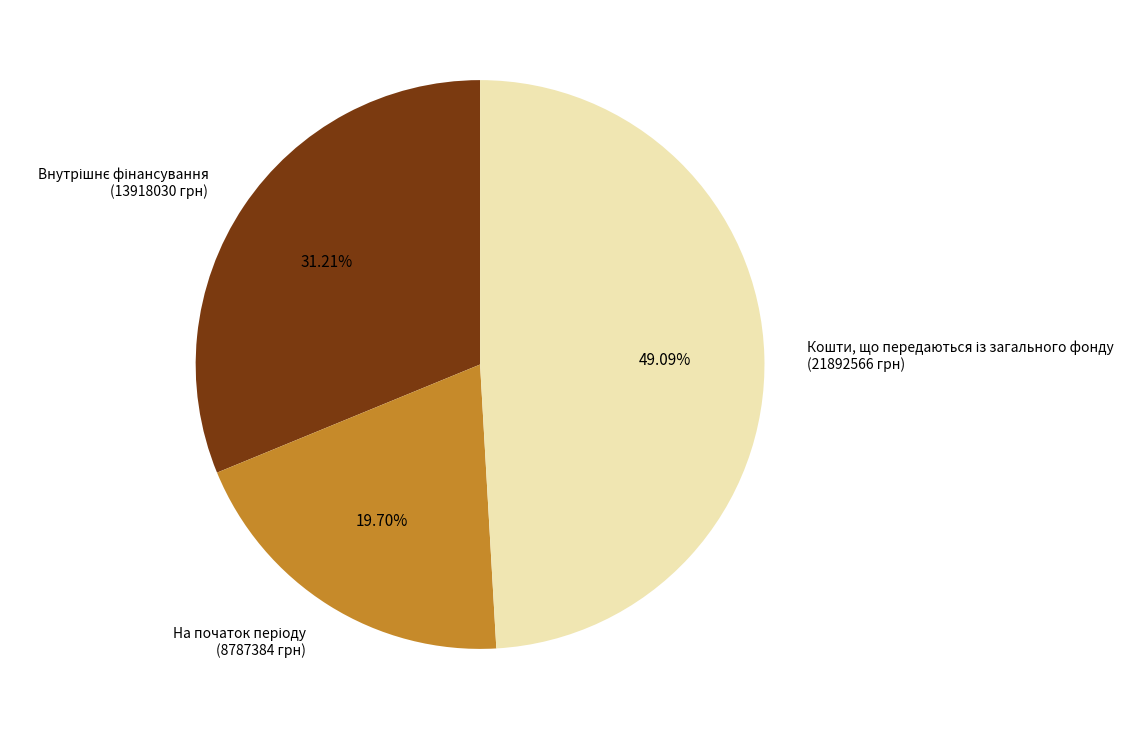

Is there a majority slice in this chart?

No